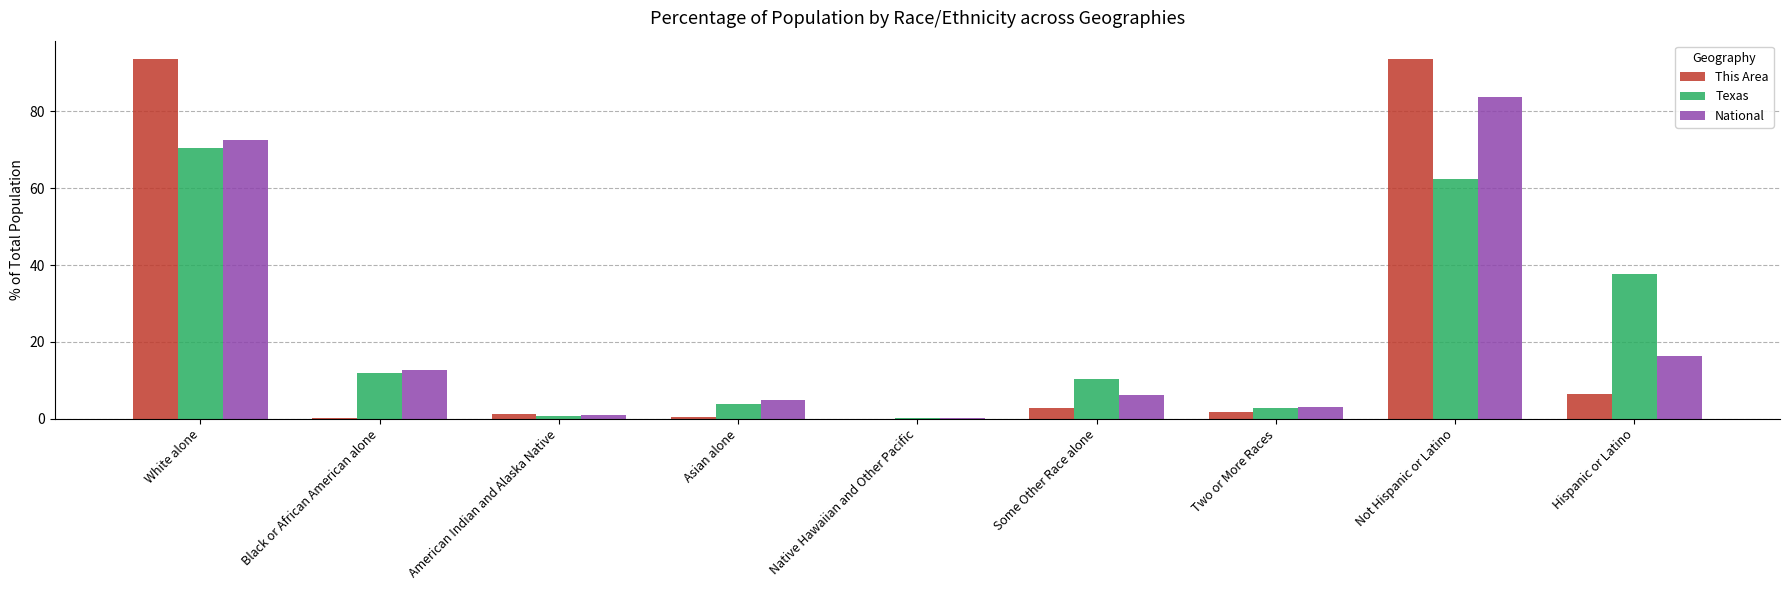

What value does the This Area series have at Hispanic or Latino?

6.4